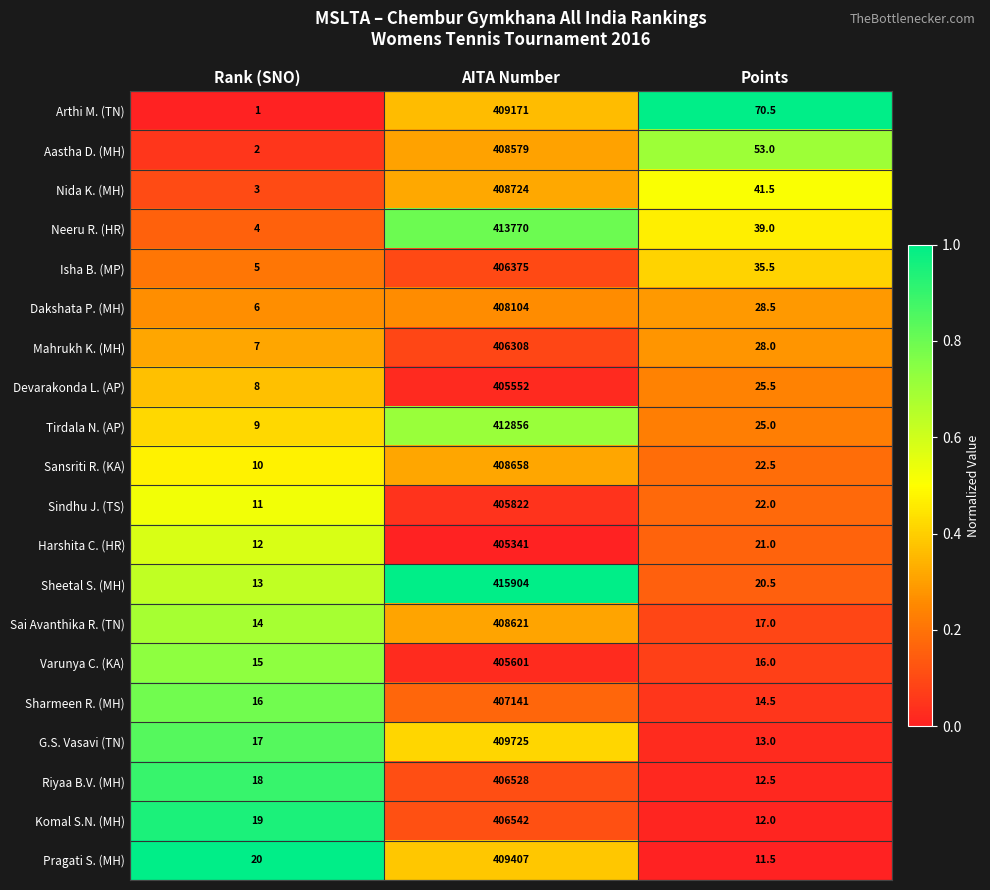

Where is Sharmeen R. (MH) nearest to the value 203577?

Rank (SNO)